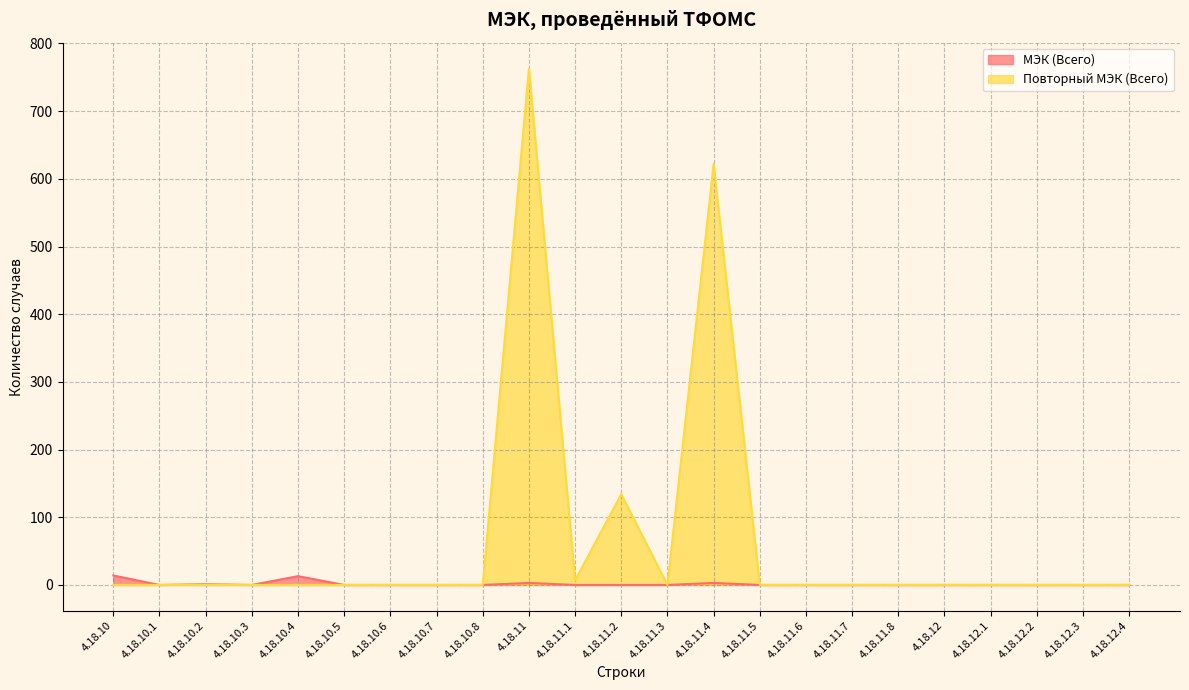

Reading left to right, transcribe all the data shown in this chart.

МЭК (Всего): 4.18.10=14	4.18.10.1=0	4.18.10.2=1	4.18.10.3=0	4.18.10.4=13	4.18.10.5=0	4.18.10.6=0	4.18.10.7=0	4.18.10.8=0	4.18.11=3	4.18.11.1=0	4.18.11.2=0	4.18.11.3=0	4.18.11.4=3	4.18.11.5=0	4.18.11.6=0	4.18.11.7=0	4.18.11.8=0	4.18.12=0	4.18.12.1=0	4.18.12.2=0	4.18.12.3=0	4.18.12.4=0
Повторный МЭК (Всего): 4.18.10=0	4.18.10.1=0	4.18.10.2=0	4.18.10.3=0	4.18.10.4=0	4.18.10.5=0	4.18.10.6=0	4.18.10.7=0	4.18.10.8=0	4.18.11=763	4.18.11.1=7	4.18.11.2=134	4.18.11.3=0	4.18.11.4=622	4.18.11.5=0	4.18.11.6=0	4.18.11.7=0	4.18.11.8=0	4.18.12=0	4.18.12.1=0	4.18.12.2=0	4.18.12.3=0	4.18.12.4=0